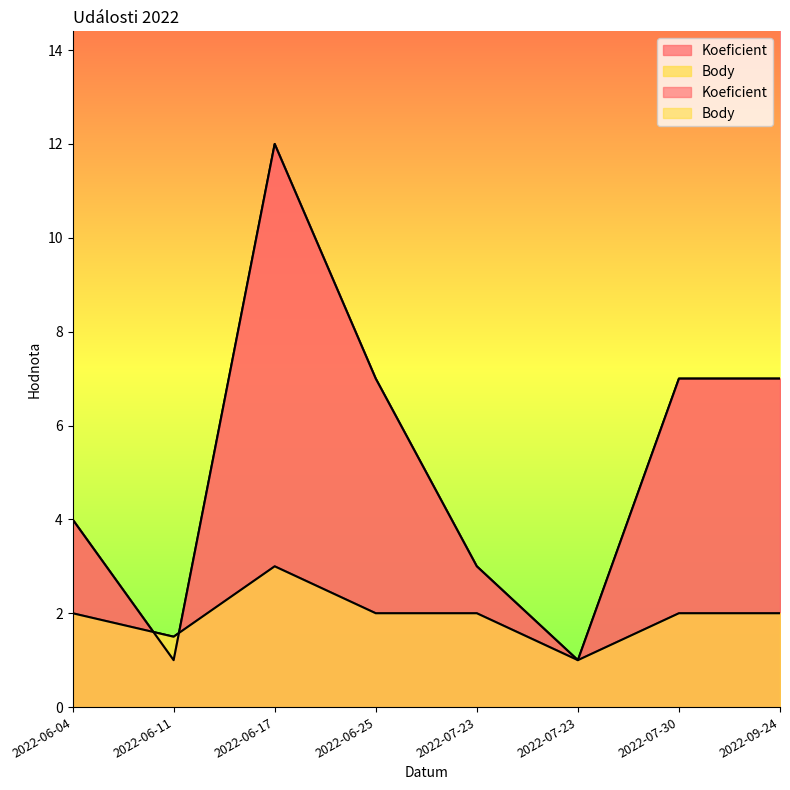

Reading left to right, transcribe all the data shown in this chart.

Koeficient: 2022-06-04=4.0	2022-06-11=1.0	2022-06-17=12.0	2022-06-25=7.0	2022-07-23=3.0	2022-07-23=1.0	2022-07-30=7.0	2022-09-24=7.0
Body: 2022-06-04=2.0	2022-06-11=1.5	2022-06-17=3.0	2022-06-25=2.0	2022-07-23=2.0	2022-07-23=1.0	2022-07-30=2.0	2022-09-24=2.0